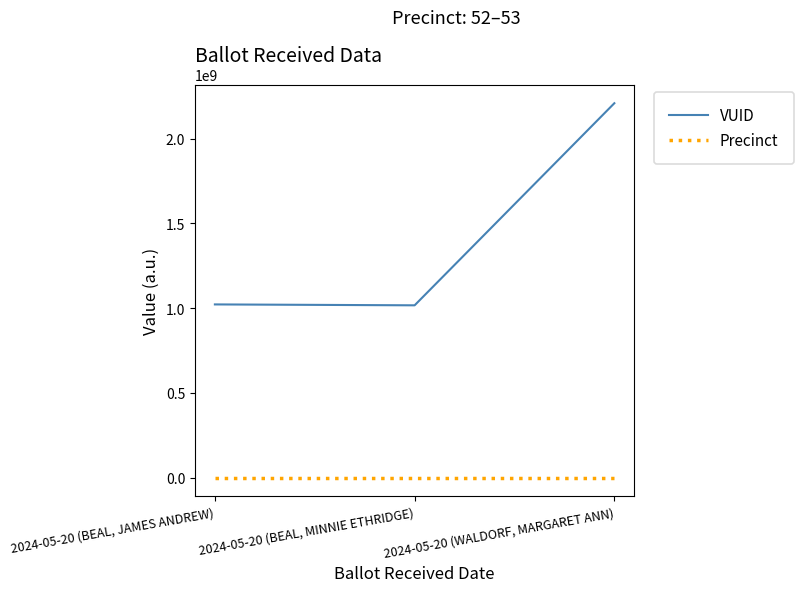

Which series has the largest range (max minus min)?

VUID